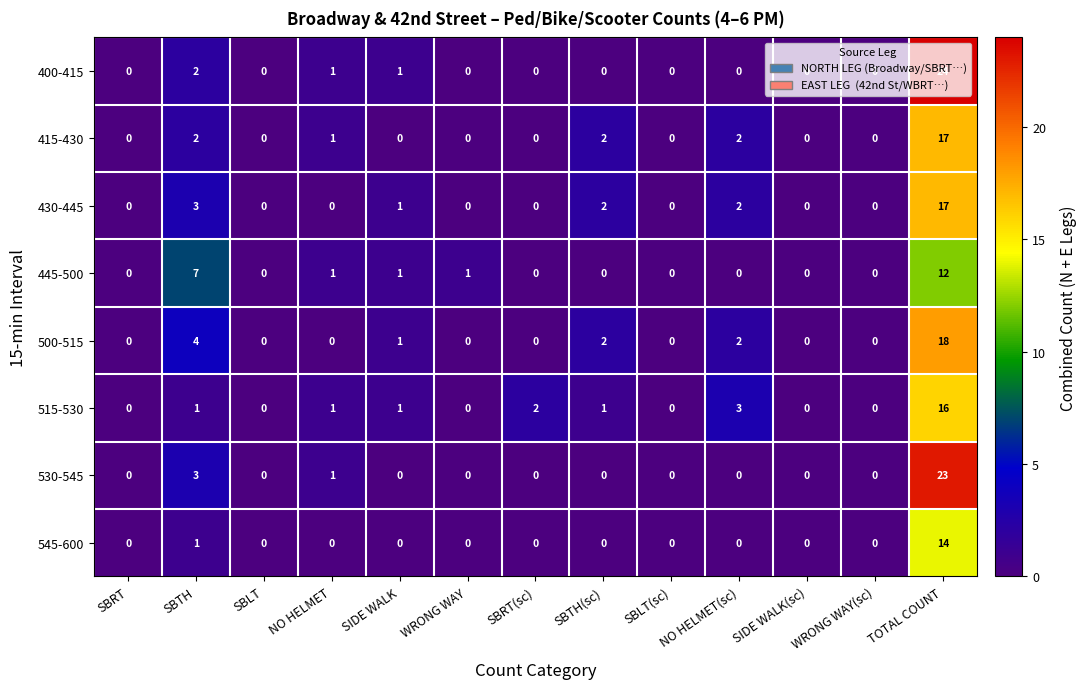

Which series has the largest total across all categories?

400-415